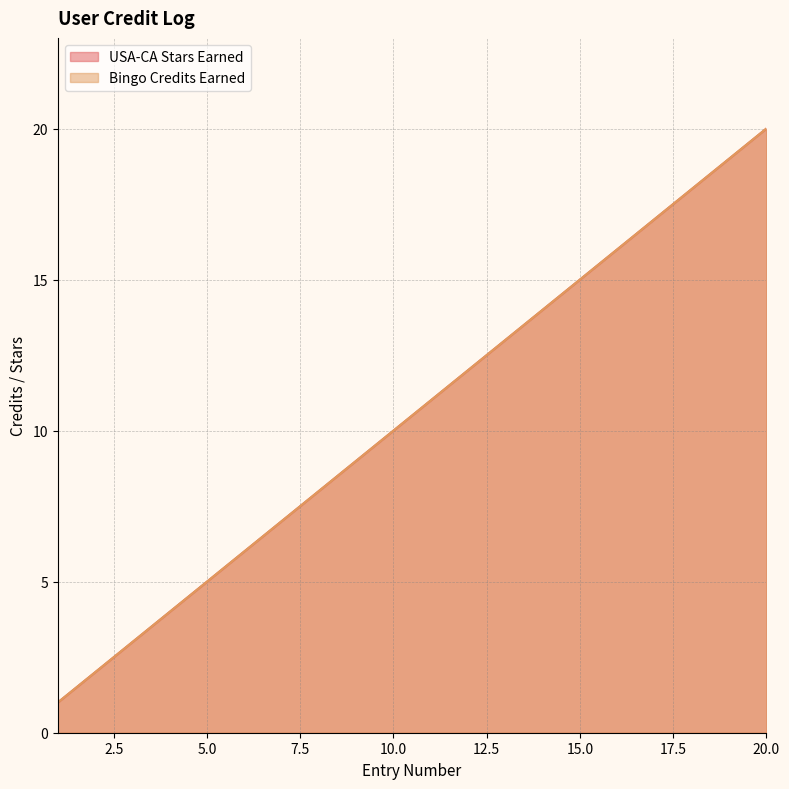

List the labels in order of Bingo Credits Earned value, smallest first.

1, 2, 3, 4, 5, 6, 7, 8, 9, 10, 11, 12, 13, 14, 15, 16, 17, 18, 19, 20